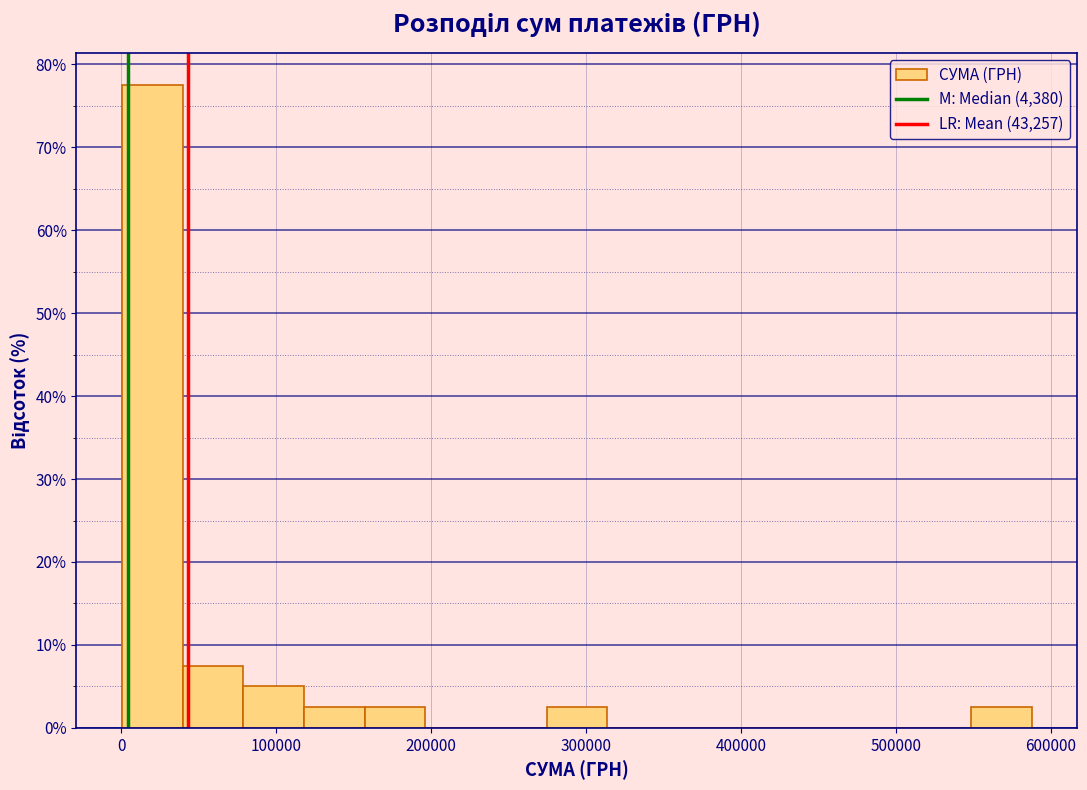

Around what value on the x-axis is the tallest bar? Give the approximate position of its centre, as read against the axis.

20000